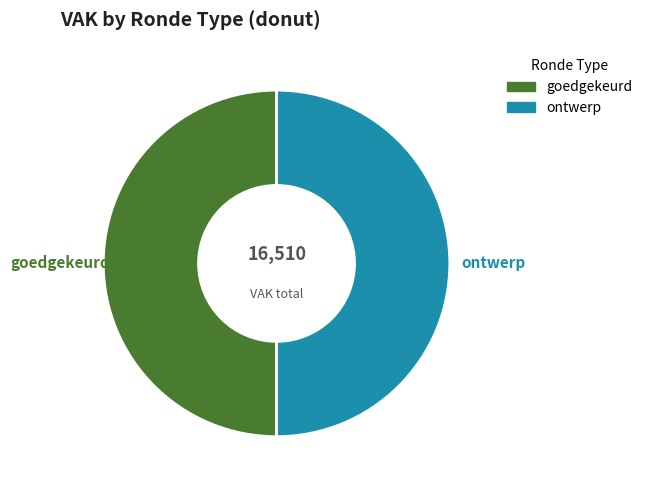

To the nearest percent, what percentage of the pie is ontwerp?

50%